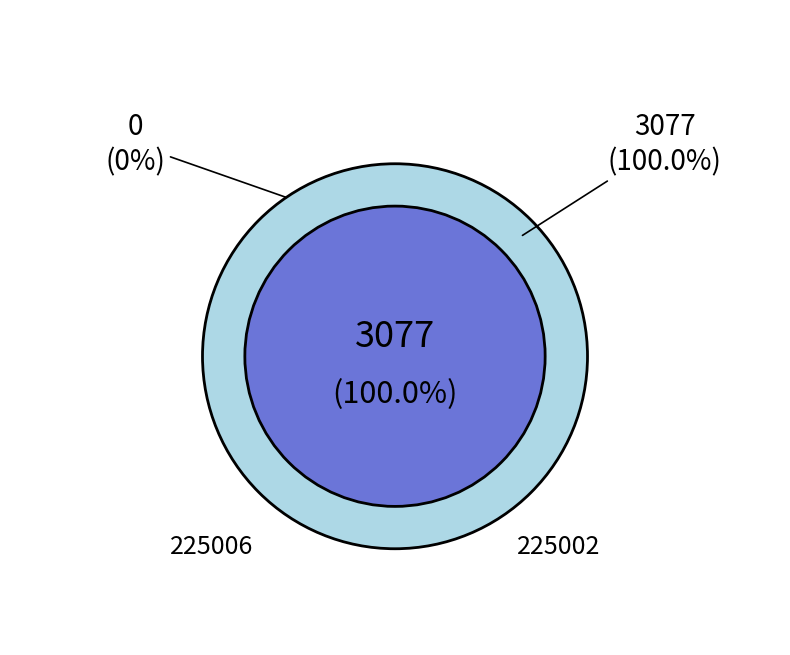

Is there any slice that represents more than half of the pie?

Yes